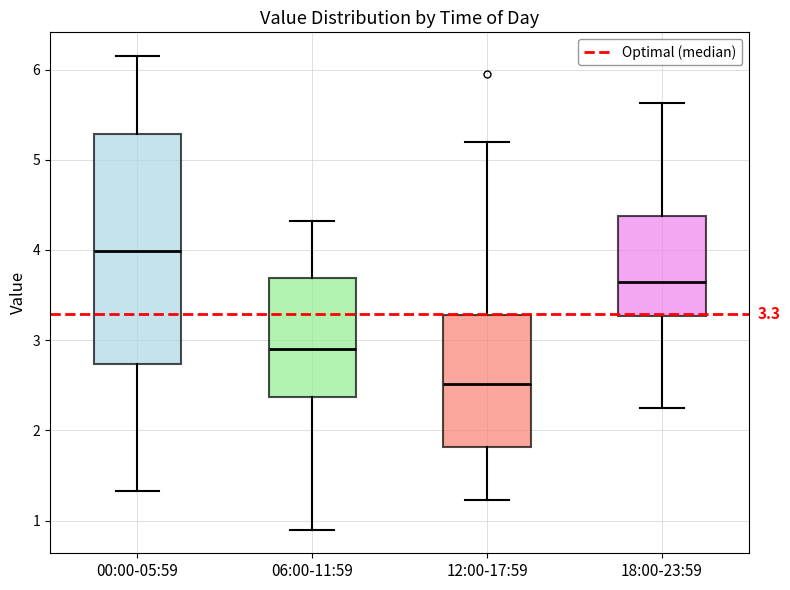

Which box has the highest median line?

00:00-05:59